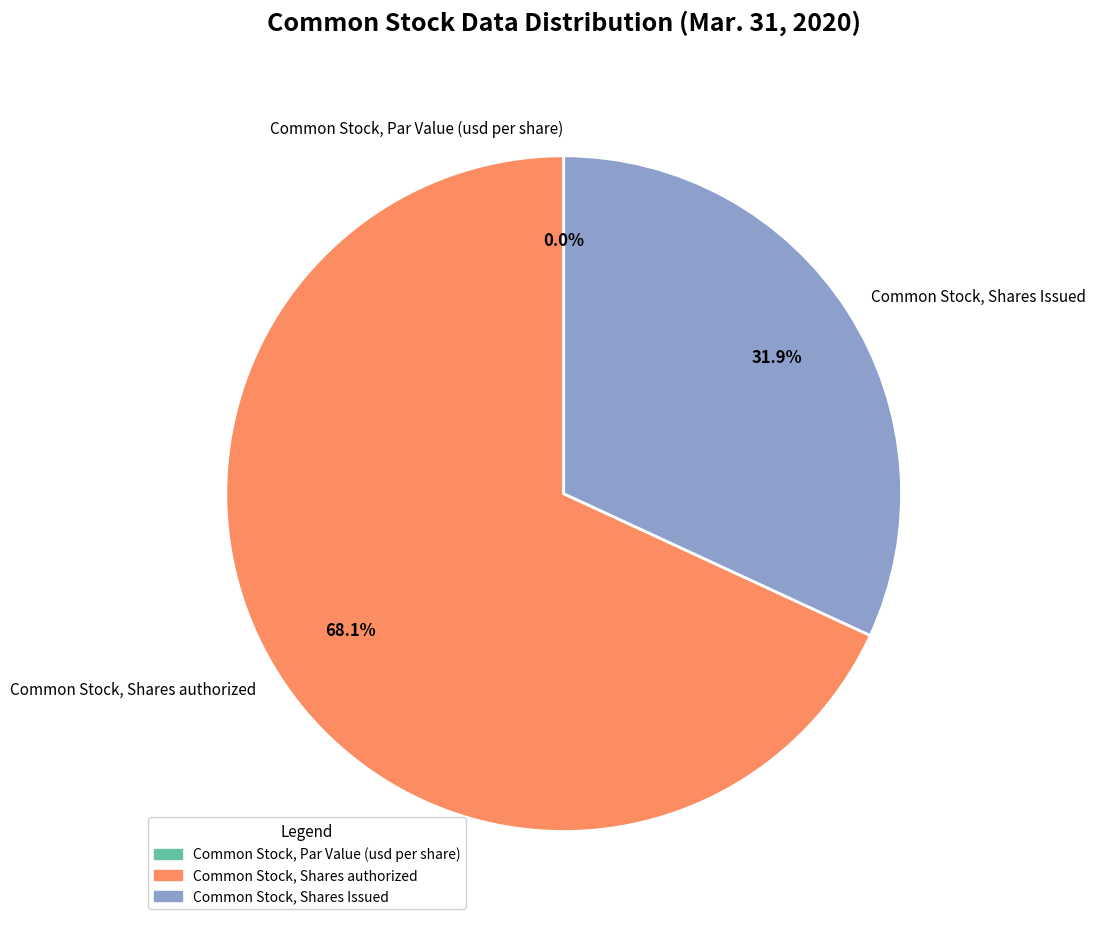

Do Common Stock, Shares Issued and Common Stock, Shares authorized together represent more than half of the pie?

Yes